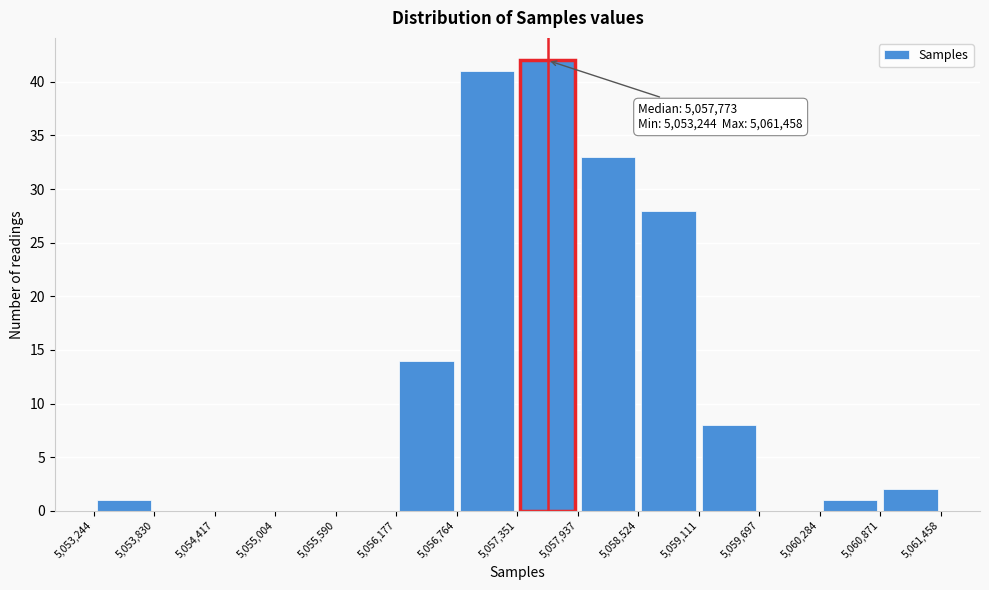

Over which range of the x-axis is the bar tallest?

5,057,351 to 5,057,937